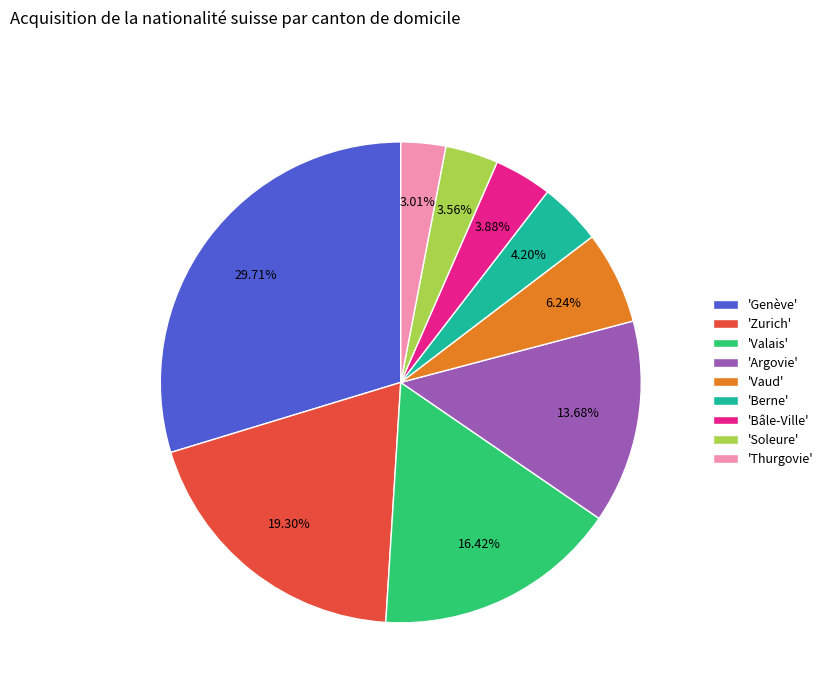

To the nearest percent, what is the average slice percentage?

11%